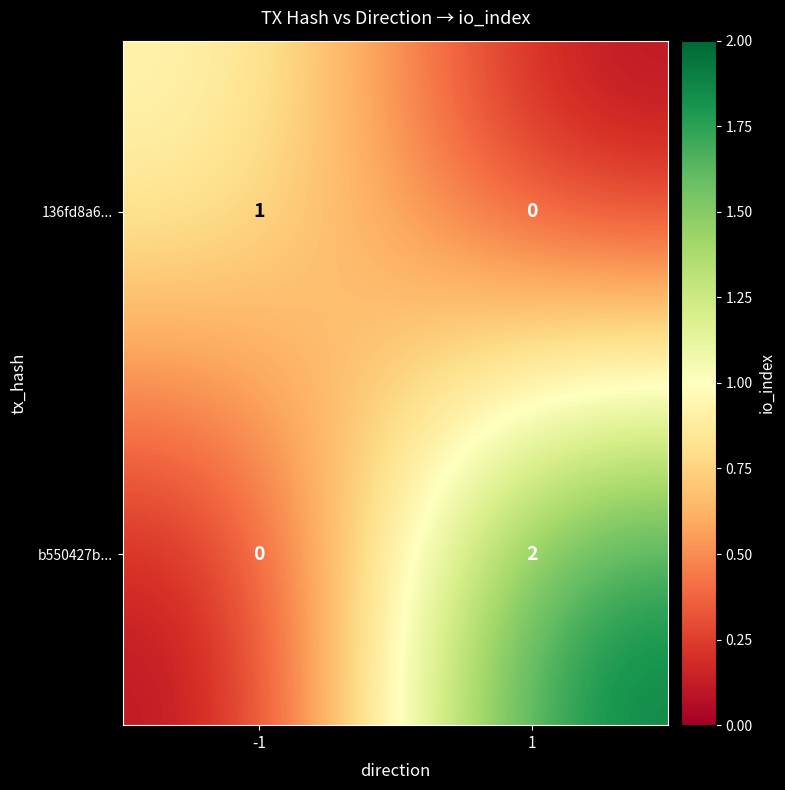

Reading left to right, what are all the values shown in this chart?

136fd8a6...: 1	0
b550427b...: 0	2